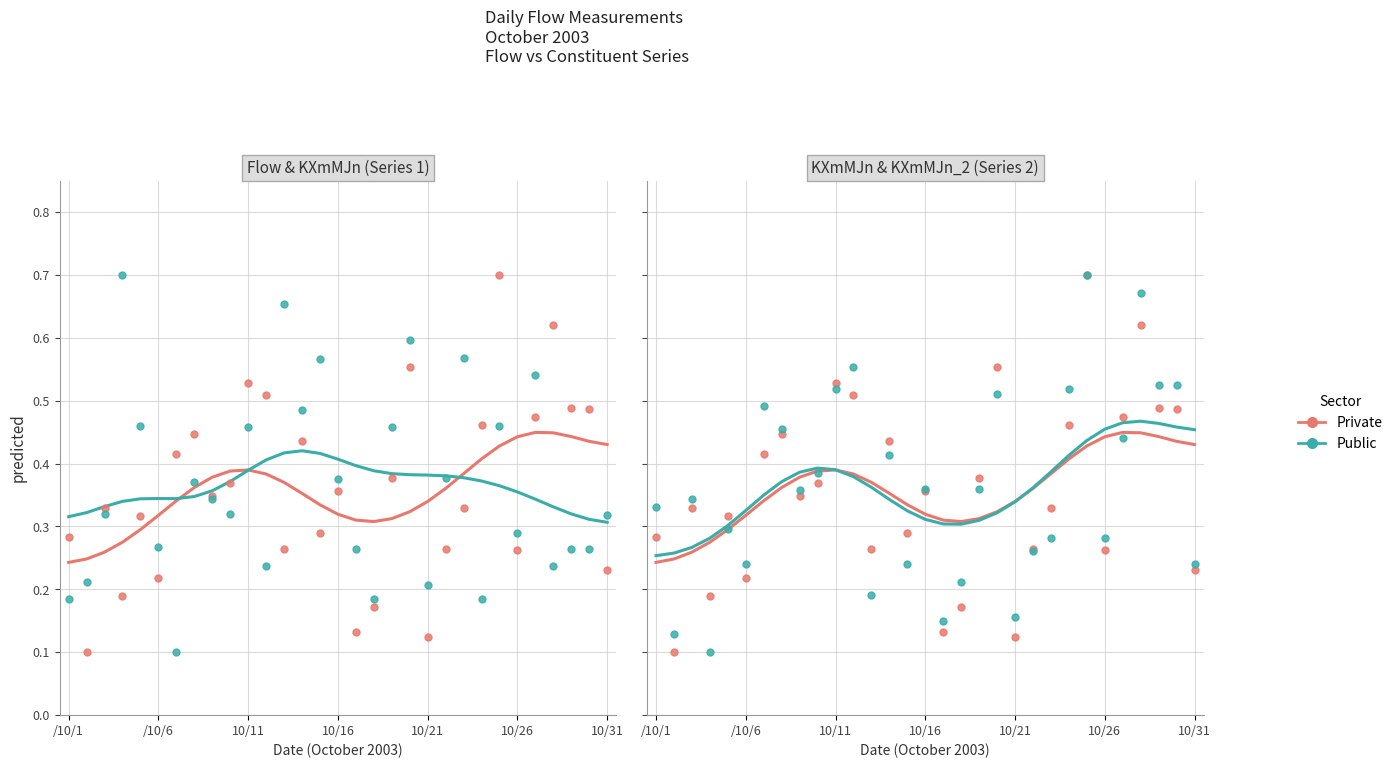

At which category is the sum across all series the highest?

24